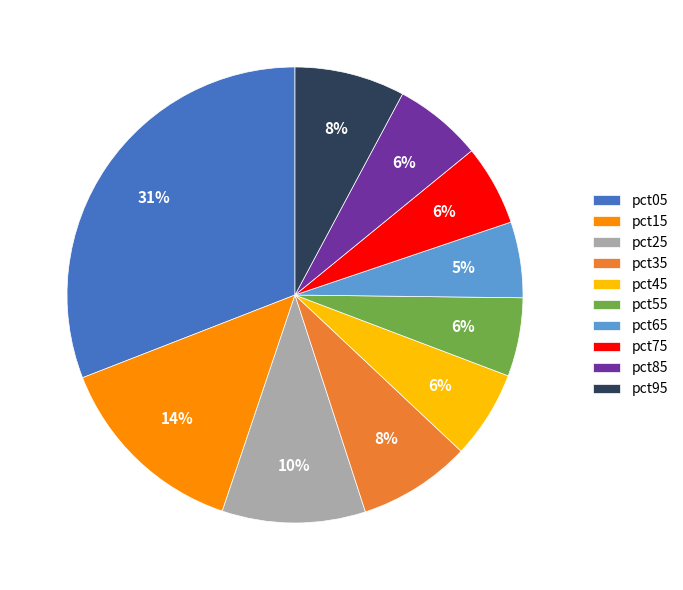

Is the sum of pct15 and pct95 greater than half?

No